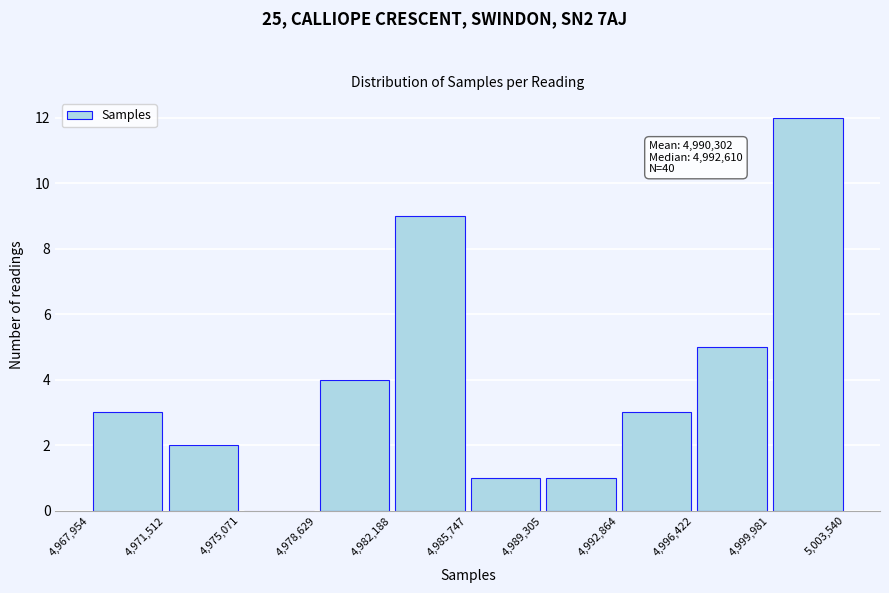

Over which range of the x-axis is the bar tallest?

4,999,981 to 5,003,540